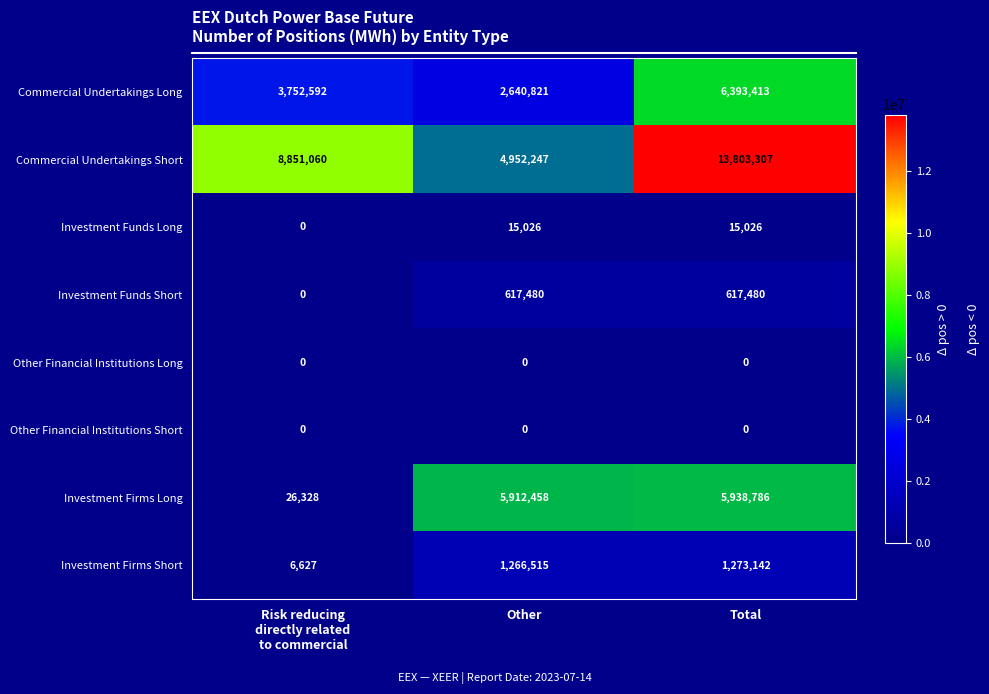

The value of Commercial Undertakings Short at Other is 3416632. True or false?

False